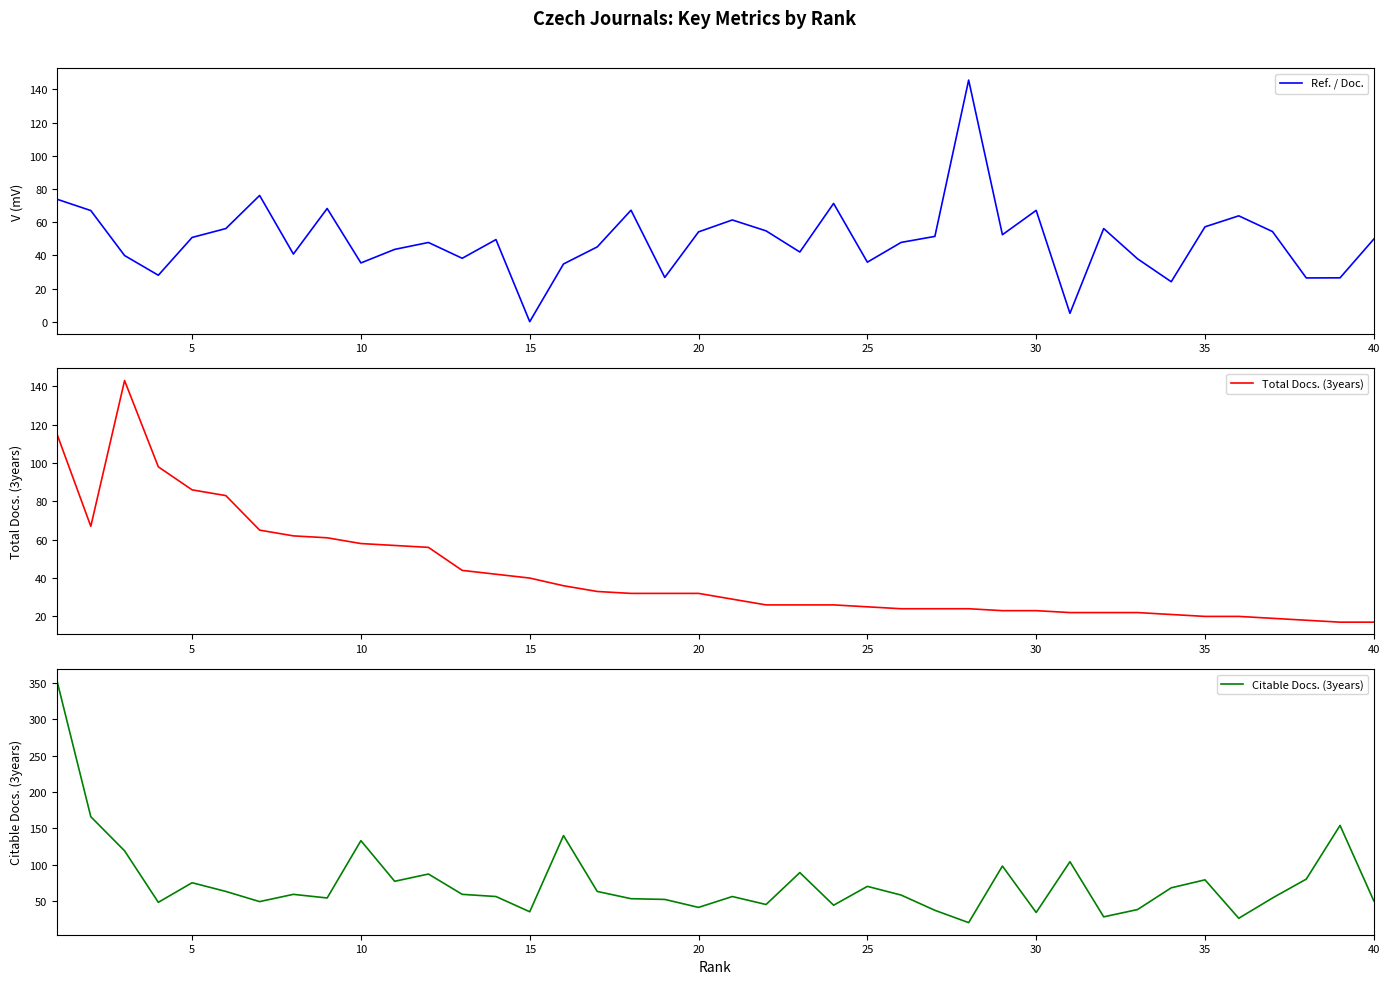

Which category has the lowest value in the Ref. / Doc. series?

15